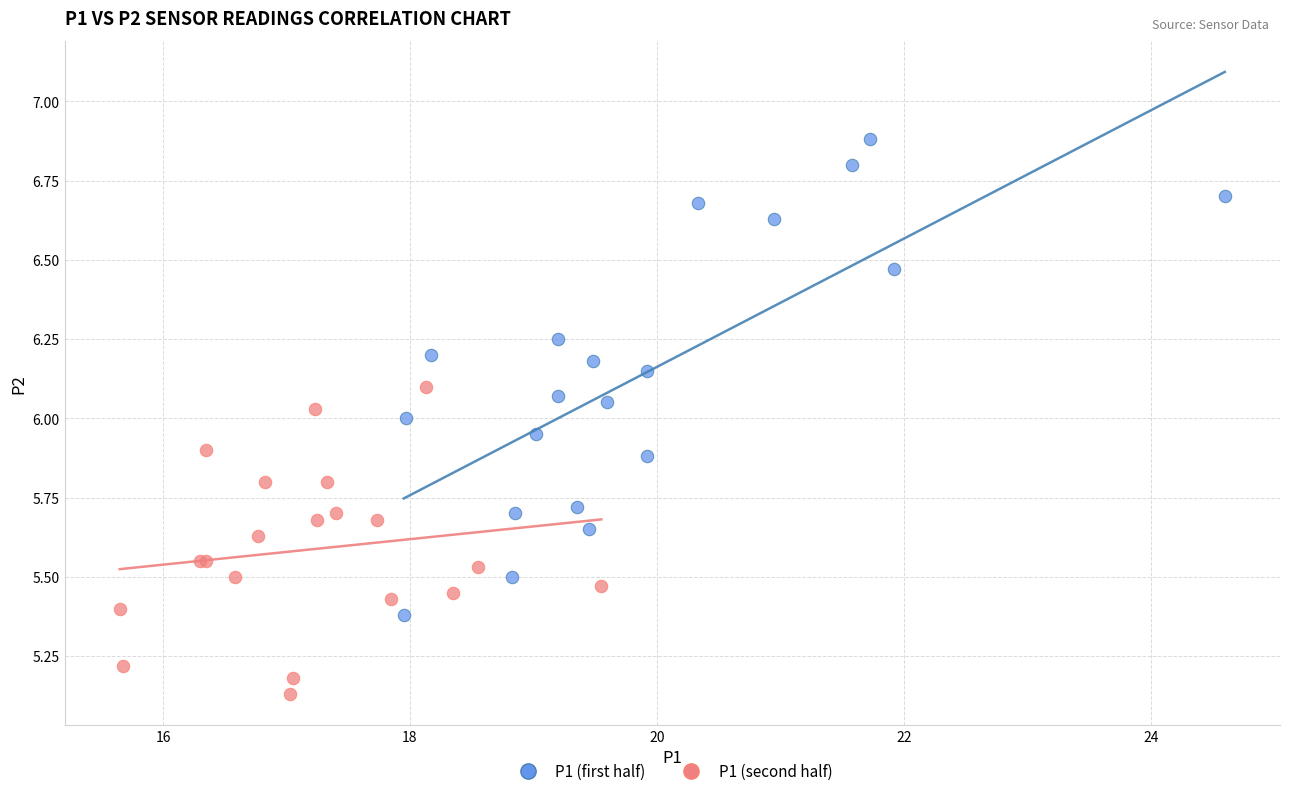

Which series has the widest spread of Y values?

P1 (first half)